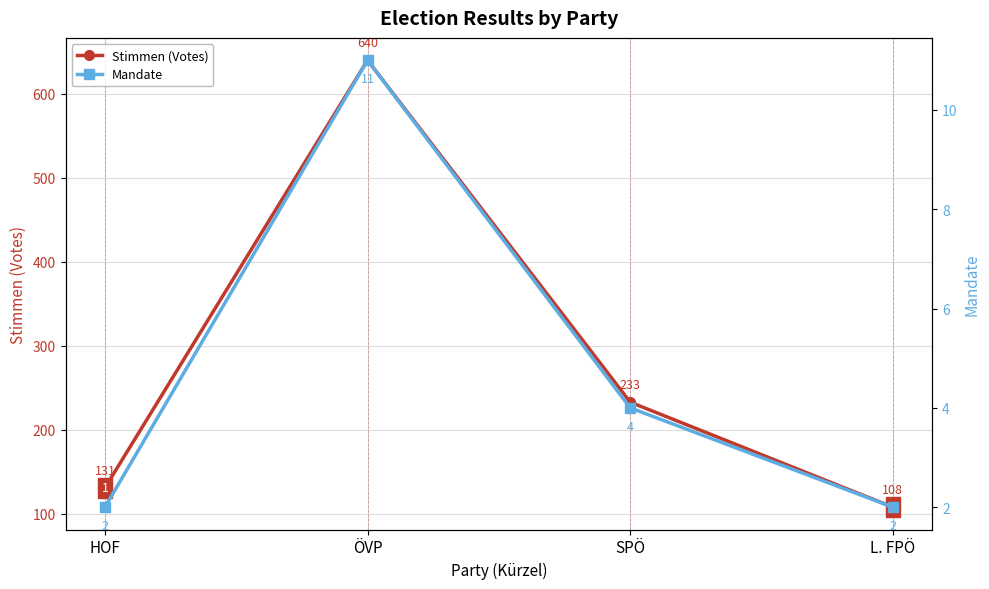

Count the Mandate values in the range 2 to 11.

4